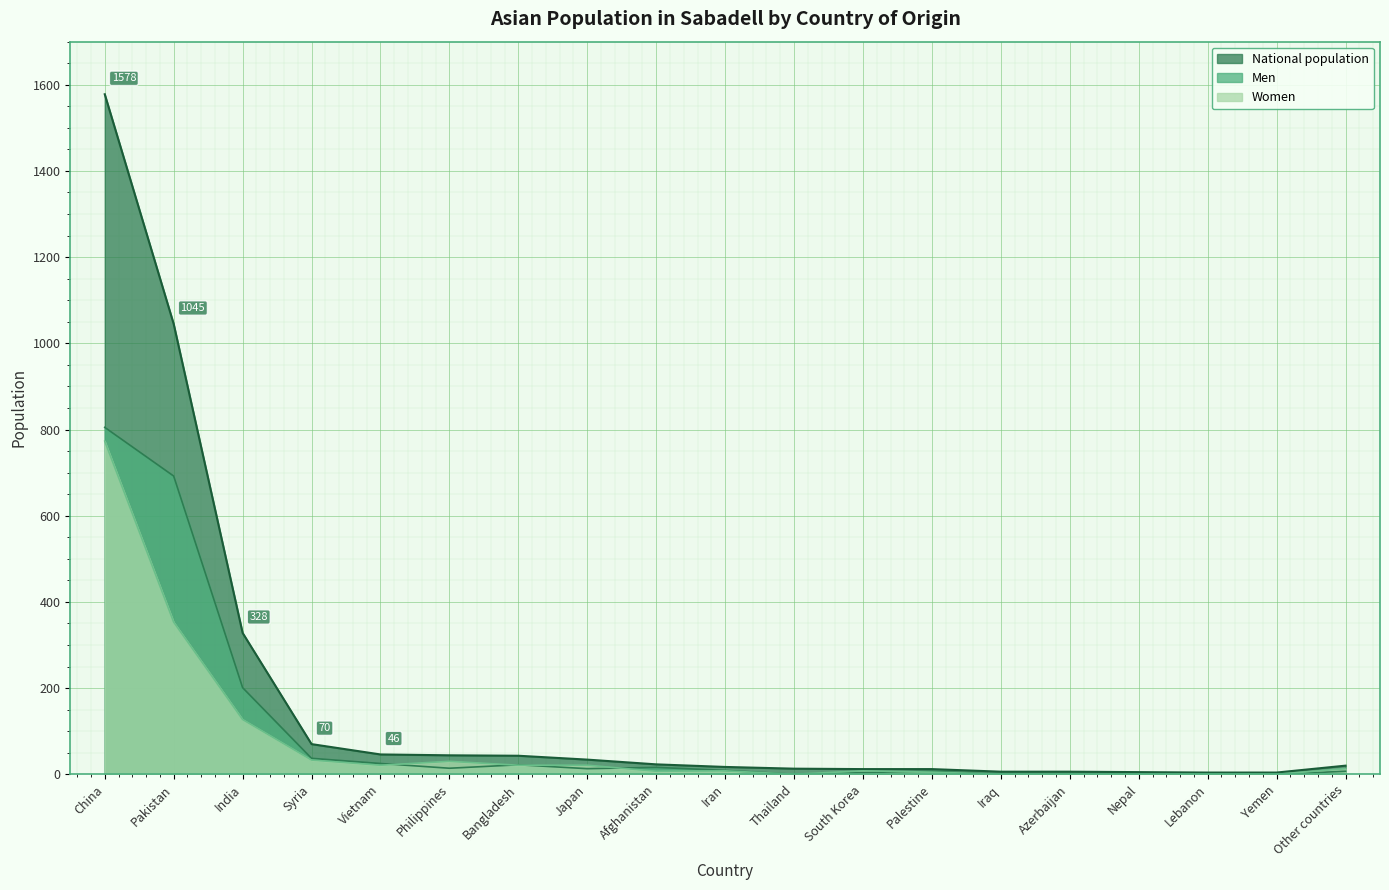

True or false: National population and Women cross at least once.

False